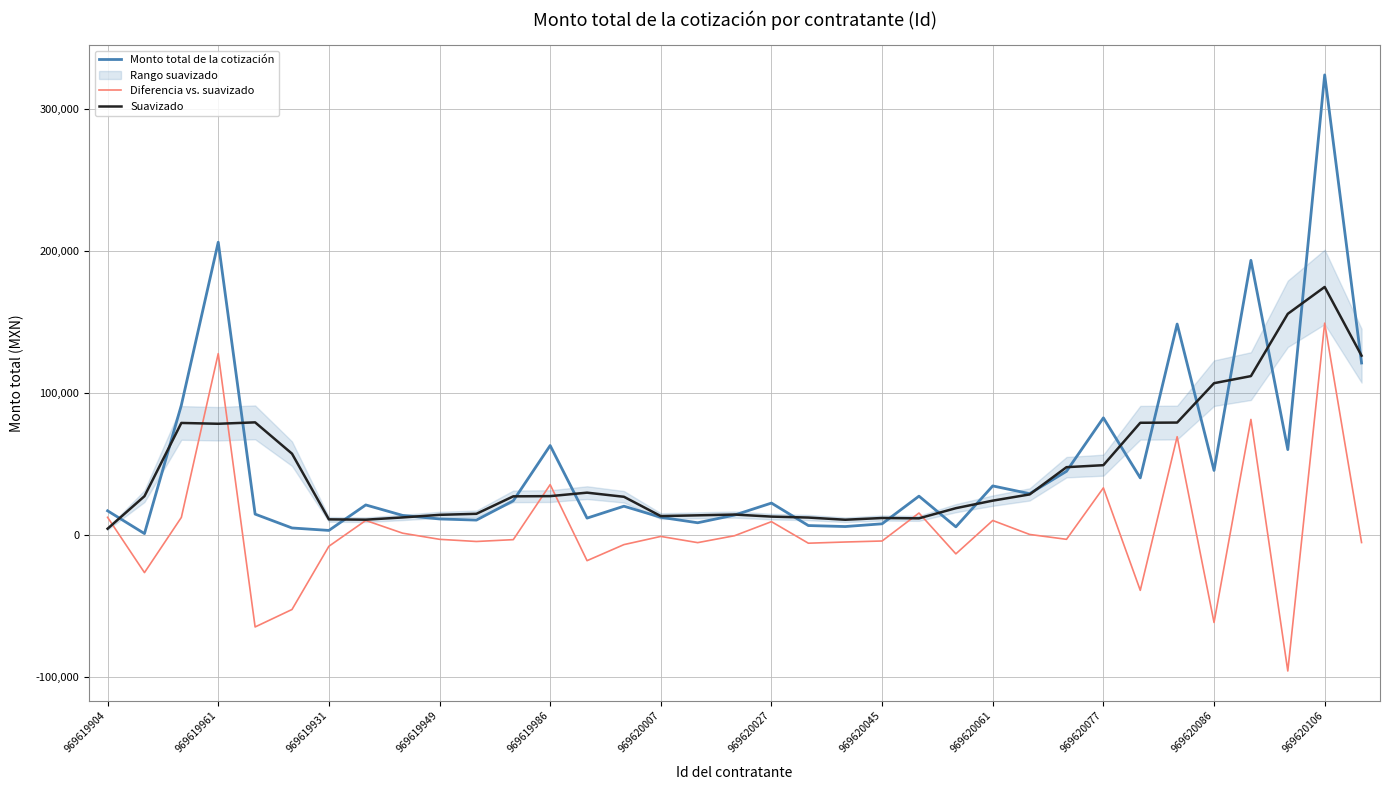

True or false: Diferencia vs. suavizado has a value of 262443.4 at 969620106.

False